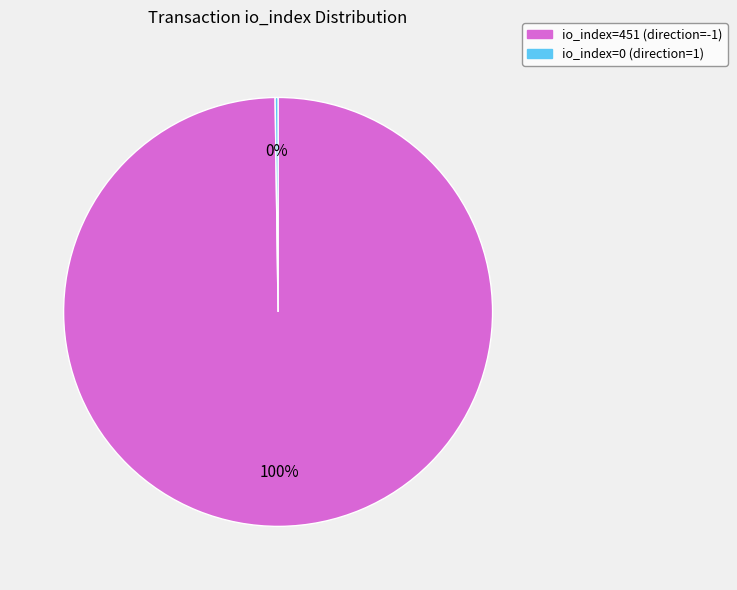

True or false: io_index=451 (direction=-1) accounts for 100% of the total.

True